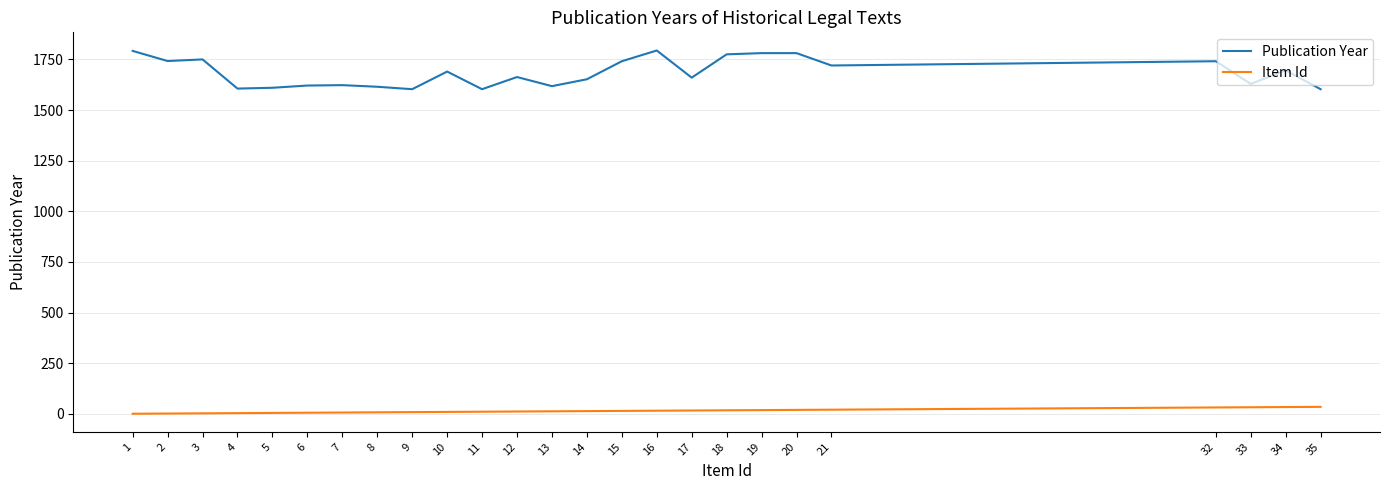

True or false: Publication Year and Item Id cross at least once.

False